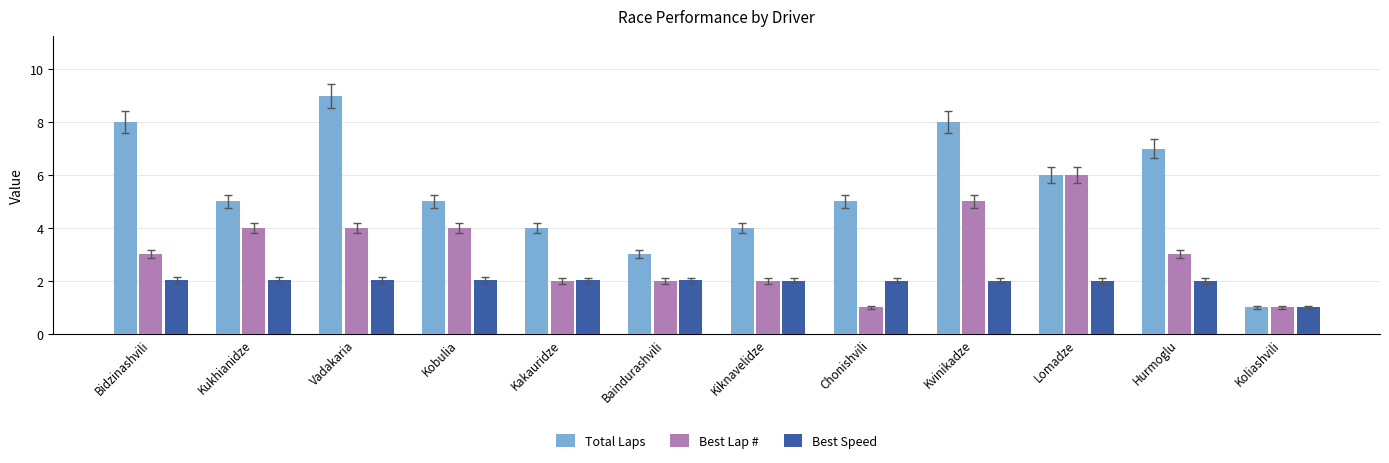

Reading right to left, list all the values displayed in this chart.

Total Laps: 1.0	7.0	6.0	8.0	5.0	4.0	3.0	4.0	5.0	9.0	5.0	8.0
Best Lap #: 1.0	3.0	6.0	5.0	1.0	2.0	2.0	2.0	4.0	4.0	4.0	3.0
Best Speed: 1.0	2.0	2.0	2.0	2.0	2.0	2.0	2.0	2.0	2.0	2.0	2.0